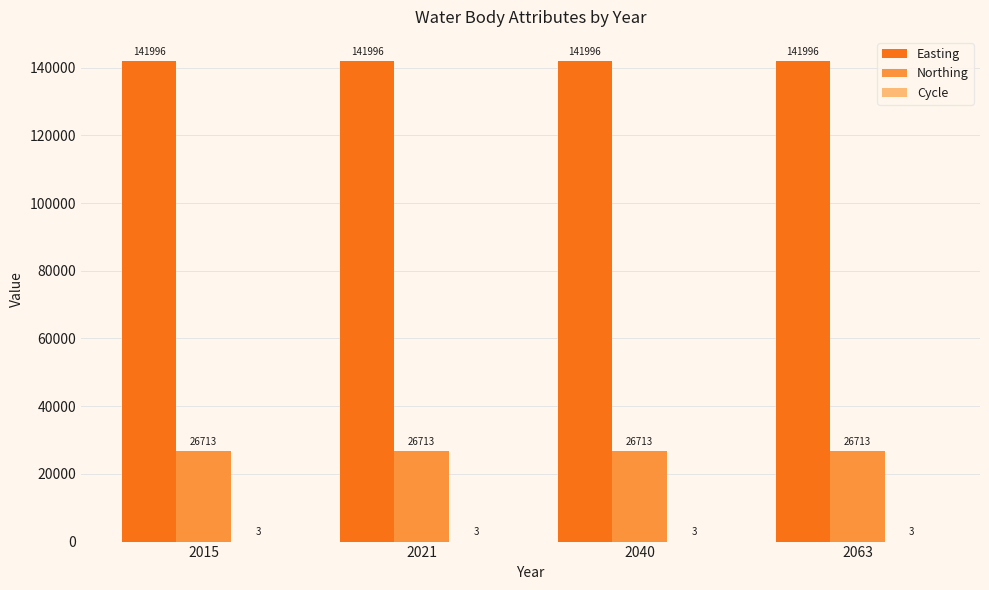

The value of Easting at 2063 is 95085. True or false?

False